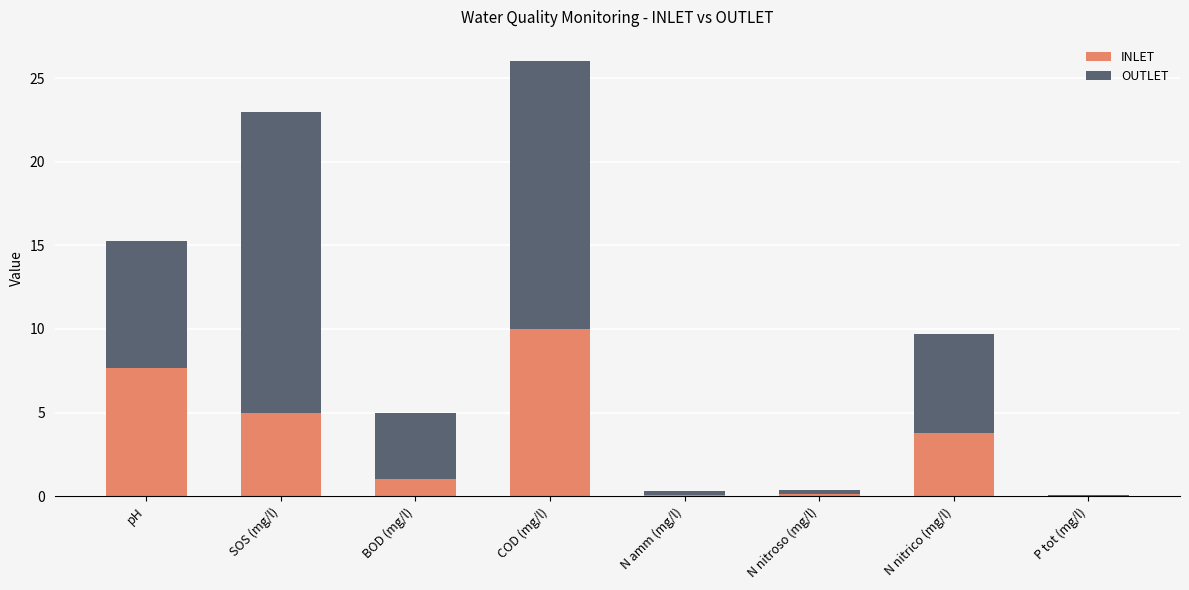

How many data points does each series have?

8